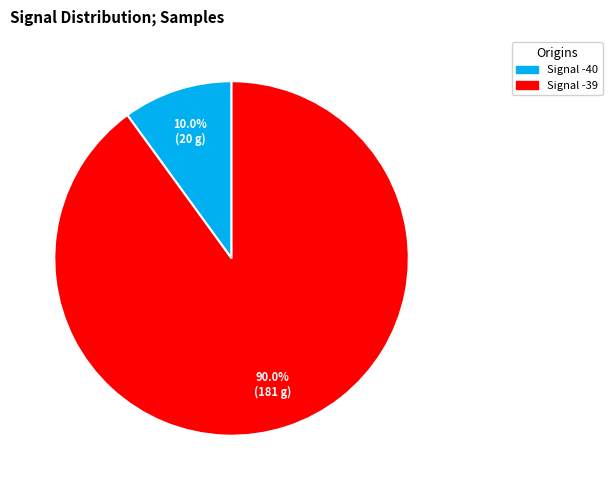

Count the number of slices in the pie.

2